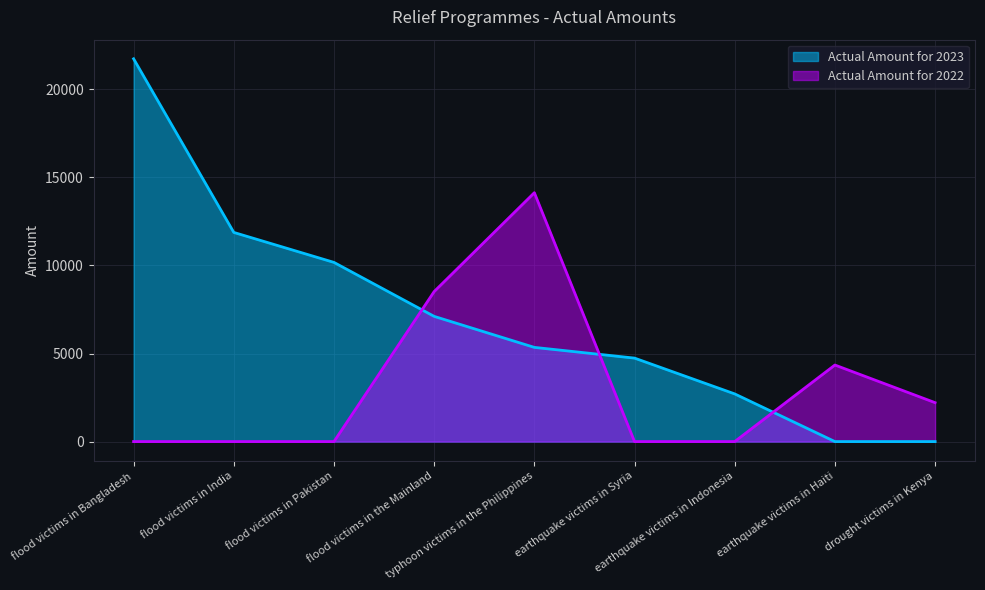

Which series has the widest spread of values?

Actual Amount for 2023